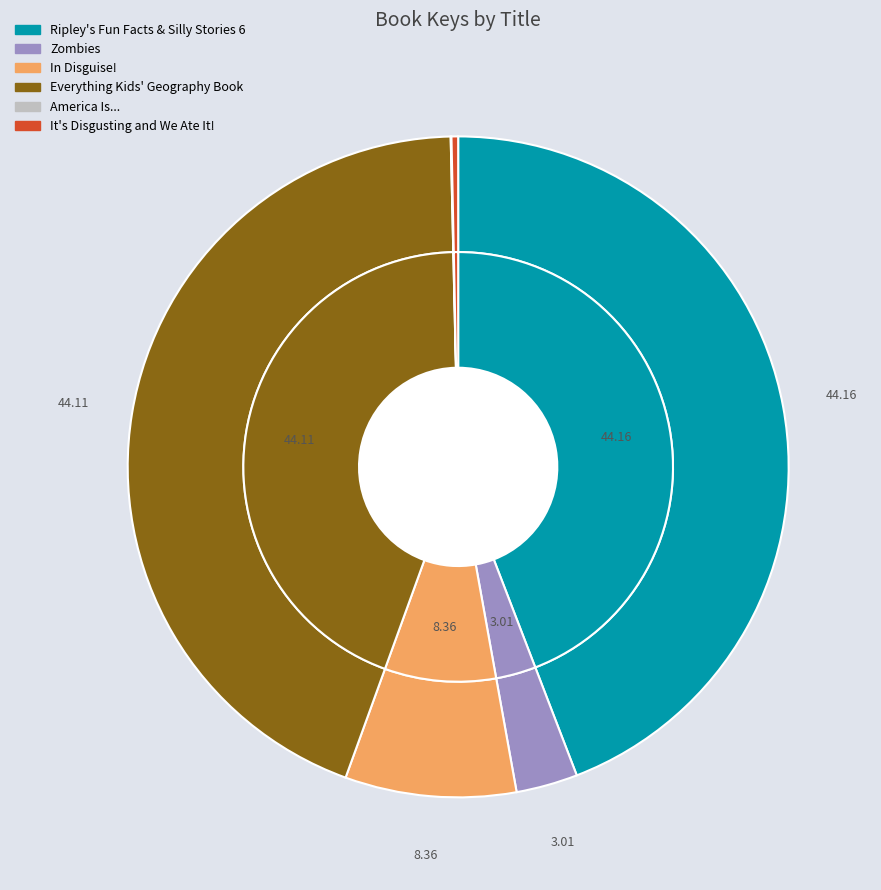

Rank the categories by value from highest to lowest.

Ripley's Fun Facts & Silly Stories 6, Everything Kids' Geography Book, In Disguise!, Zombies, It's Disgusting and We Ate It!, America Is...